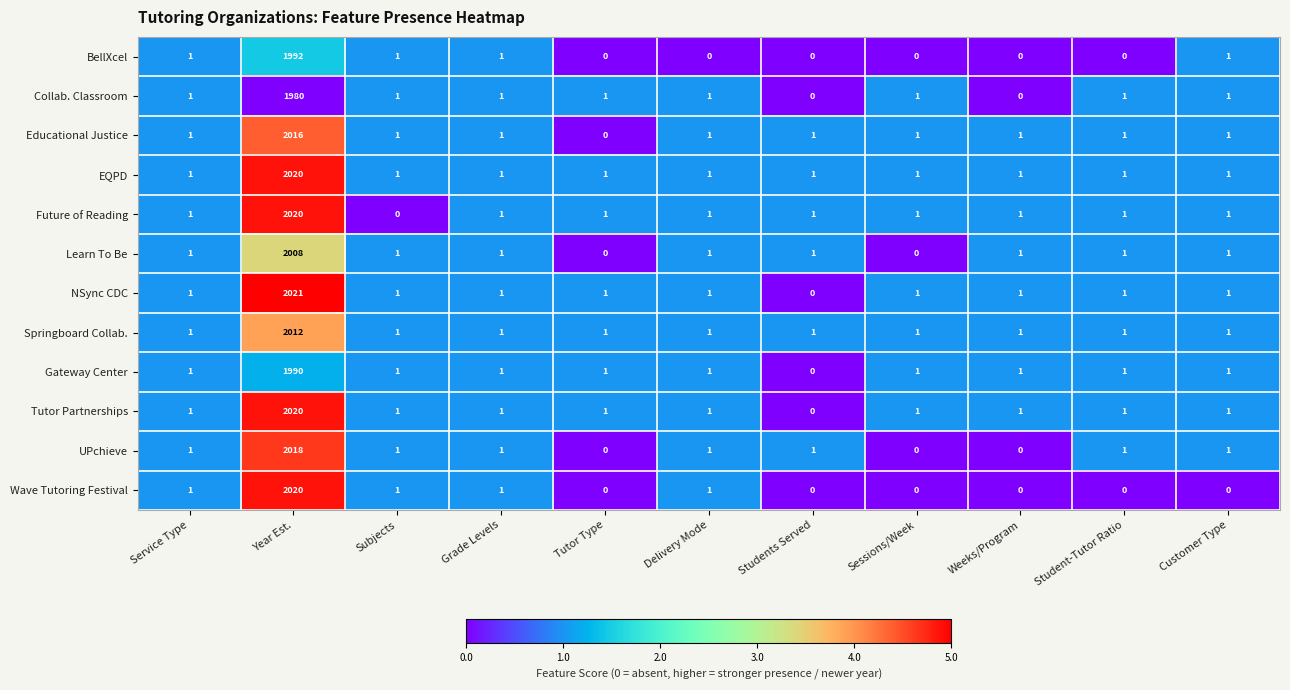

What is the highest value of the Future of Reading series?

2020